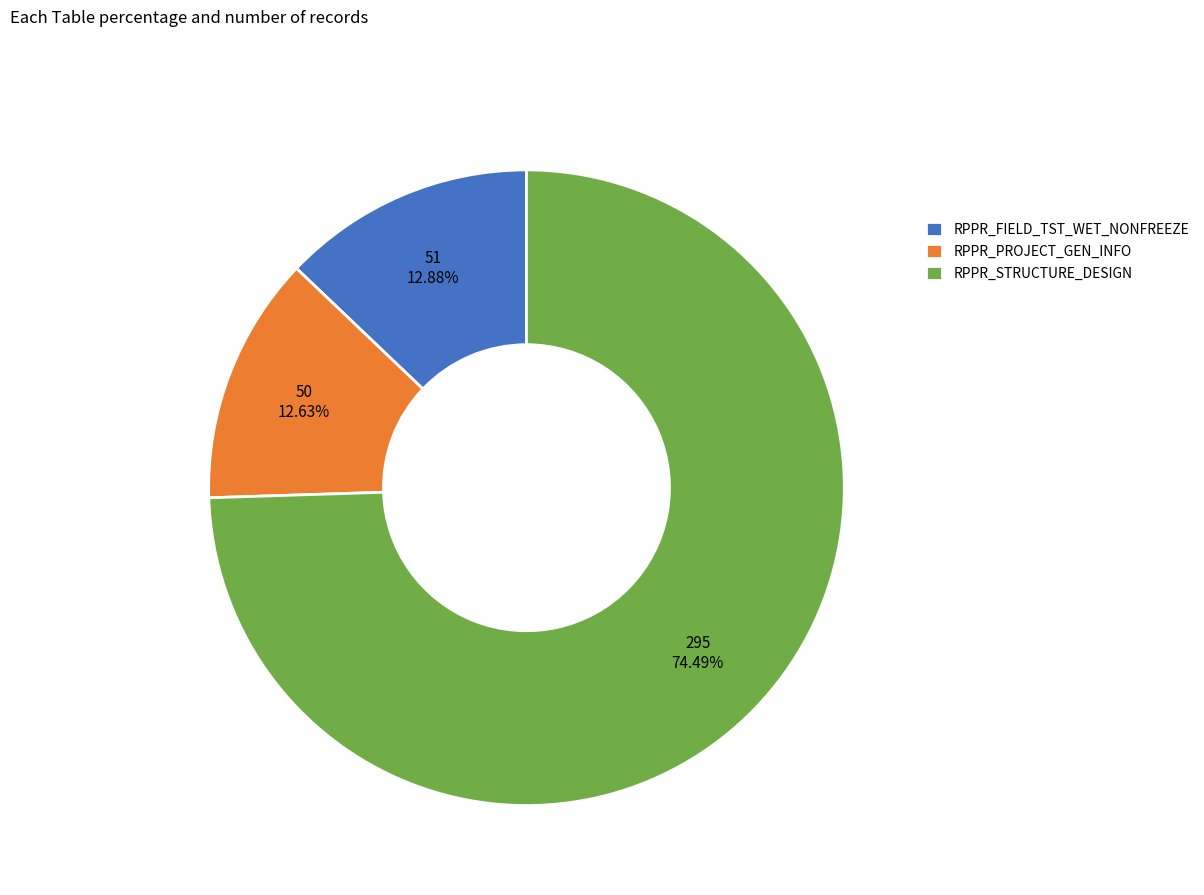

To the nearest percent, what is the combined percentage of RPPR_FIELD_TST_WET_NONFREEZE and RPPR_PROJECT_GEN_INFO?

26%